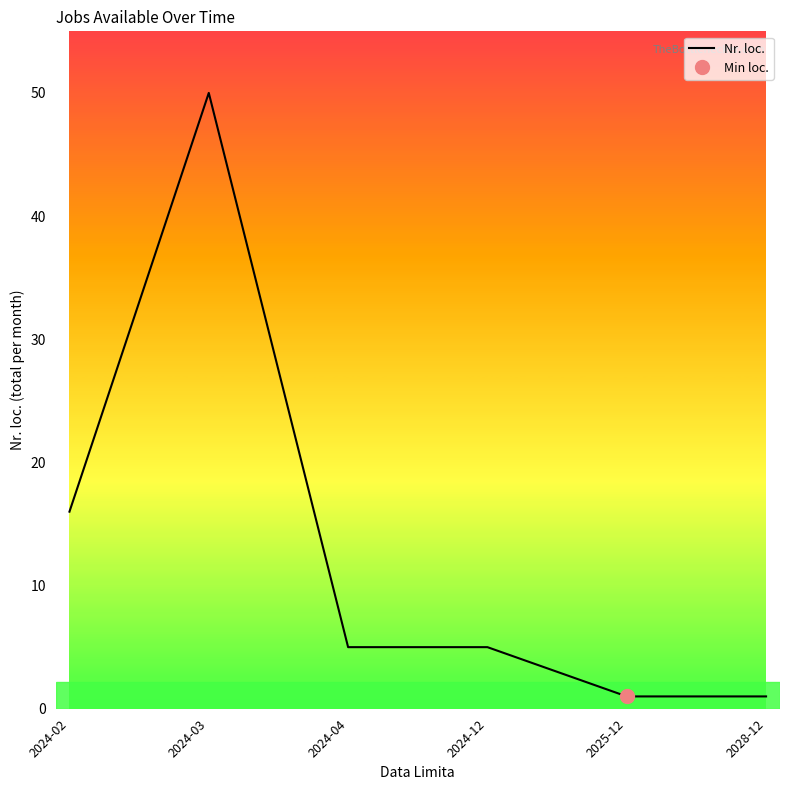

What is the change in value from 2024-12 to 2028-12?

-4